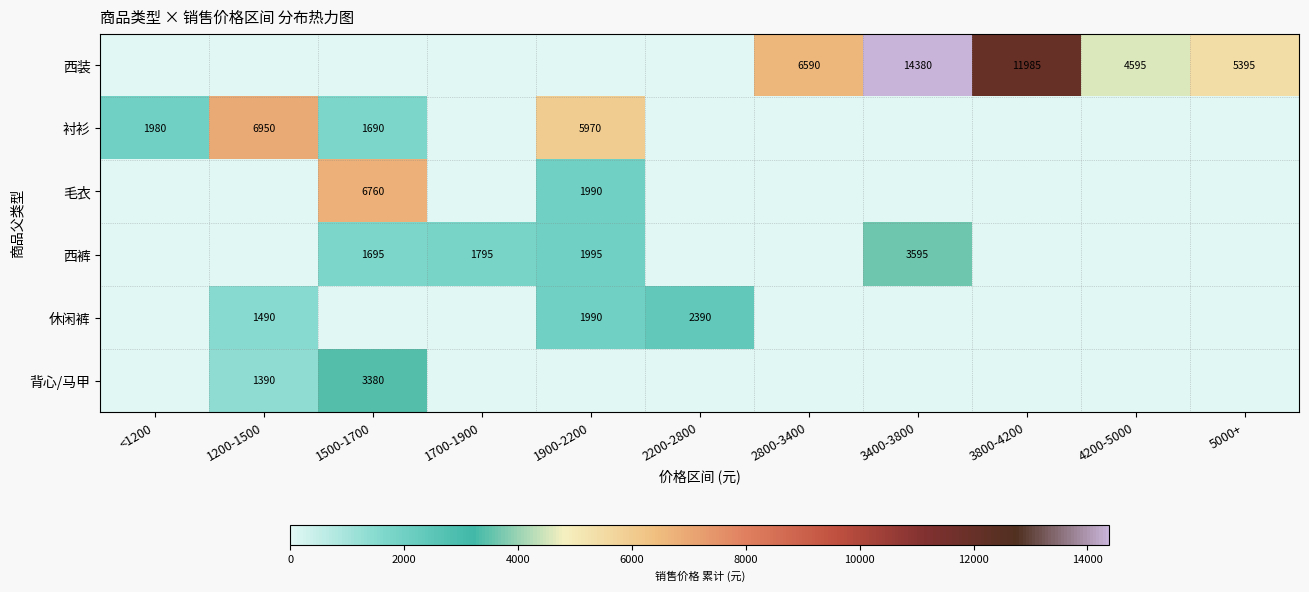

Which label corresponds to the largest value in the chart?

3400-3800